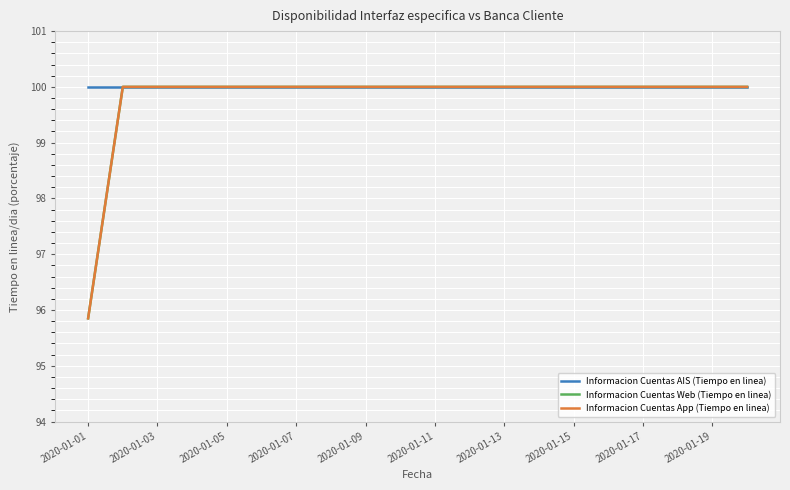

Does the chart display data point markers on the line(s)?

No